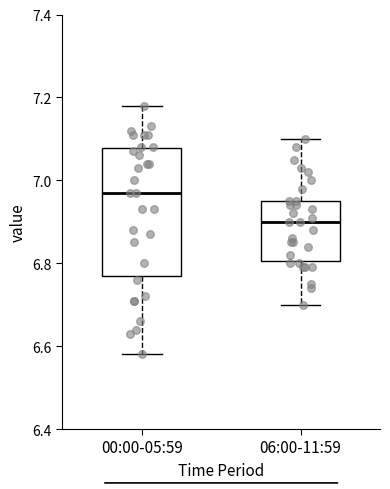

Reading left to right, read every box against the y-axis: the position of its median line, the range the box covers, and the ends of its whiskers. The values are not printed on the chart, so give them approximately, as read against the axis.

00:00-05:59: median 6.98, box 6.78 to 7.08, whiskers 6.58 to 7.18
06:00-11:59: median 6.90, box 6.80 to 6.96, whiskers 6.70 to 7.10